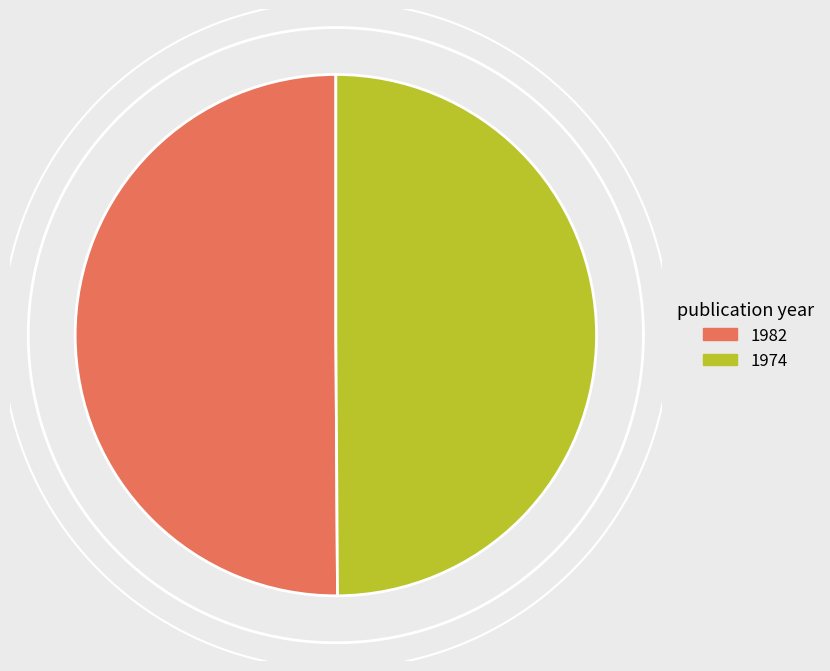

To the nearest percent, what is the combined percentage of 1982 and 1974?

100%